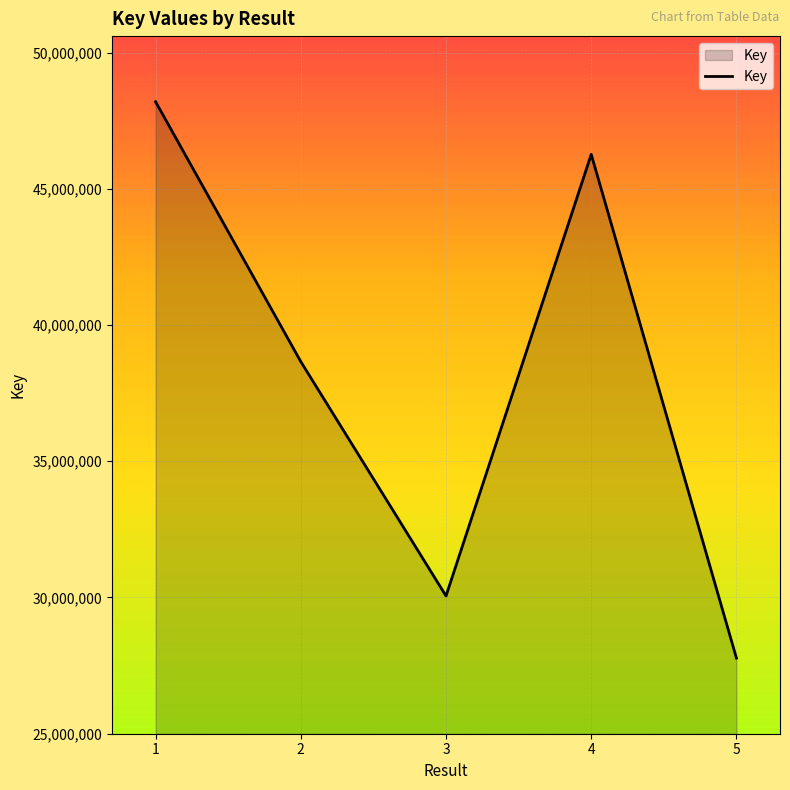

How many distinct data groups are displayed?

1